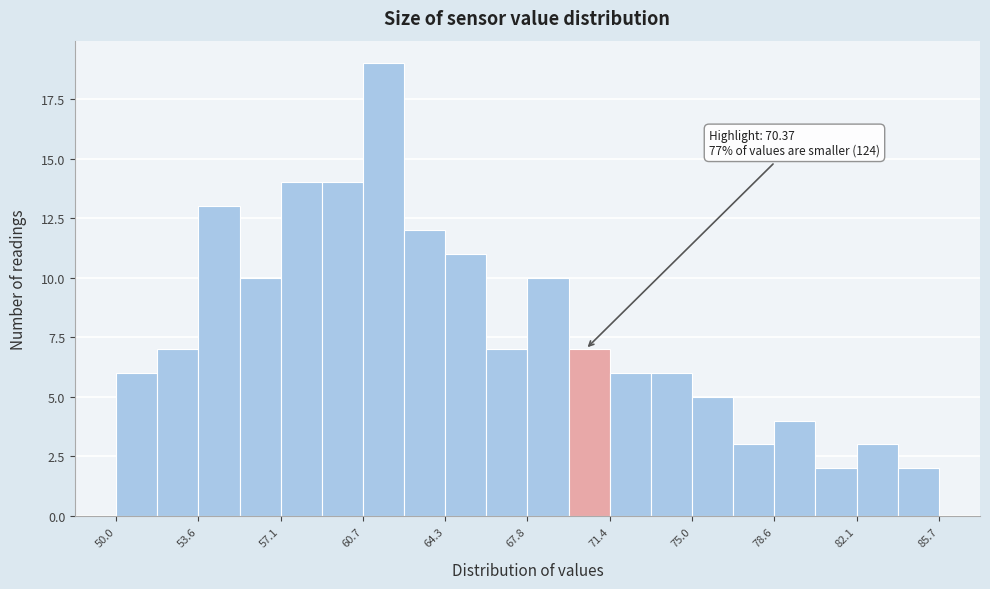

Read against the x-axis, roughly where is the centre of the tallest bar?

61.5